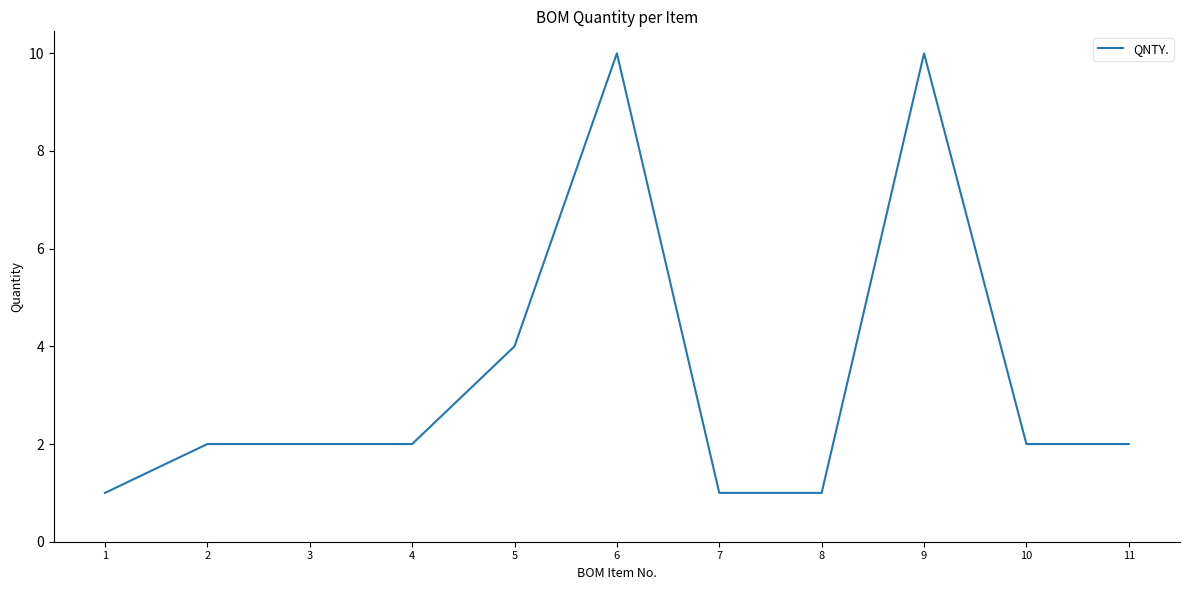

Reading left to right, list all the values displayed in this chart.

1	2	2	2	4	10	1	1	10	2	2